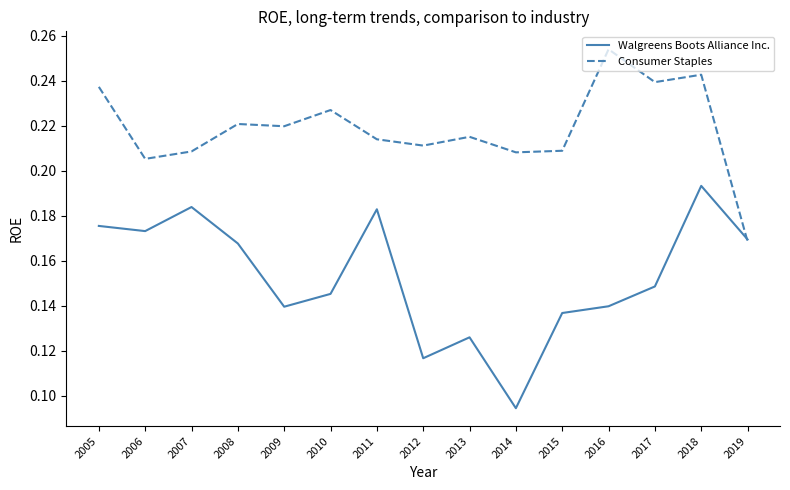

How many intersections are there between Consumer Staples and Walgreens Boots Alliance Inc.?

1